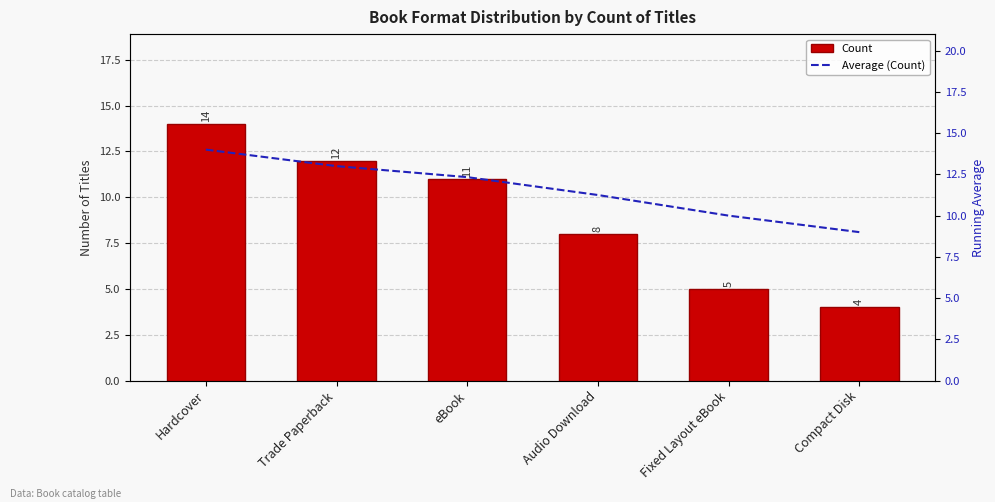

Which has a higher value, Hardcover or Fixed Layout eBook?

Hardcover